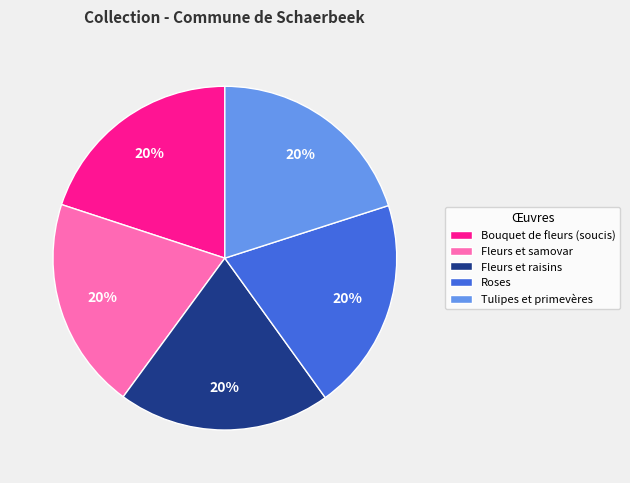

Combined, do Bouquet de fleurs (soucis) and Fleurs et samovar account for over 50%?

No